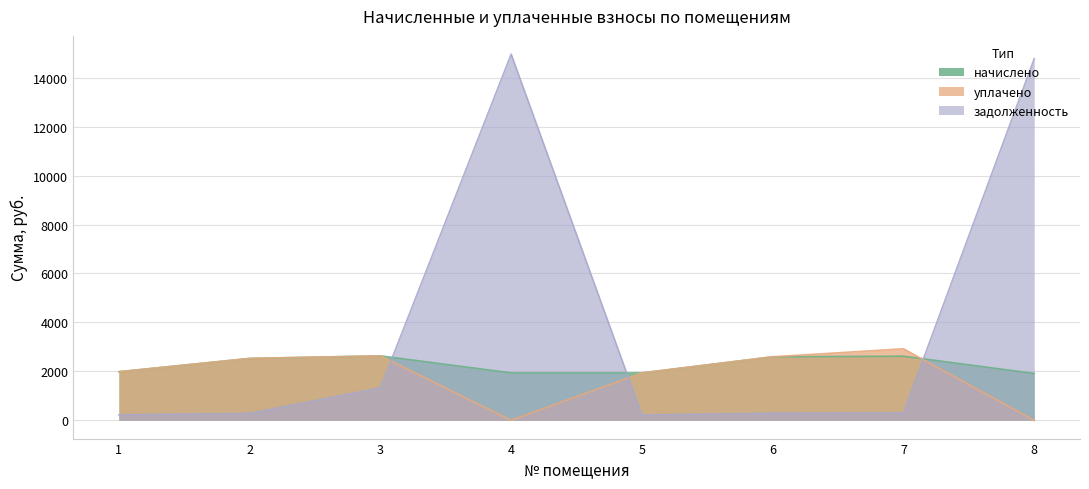

Where is начислено nearest to the value 2272?

2